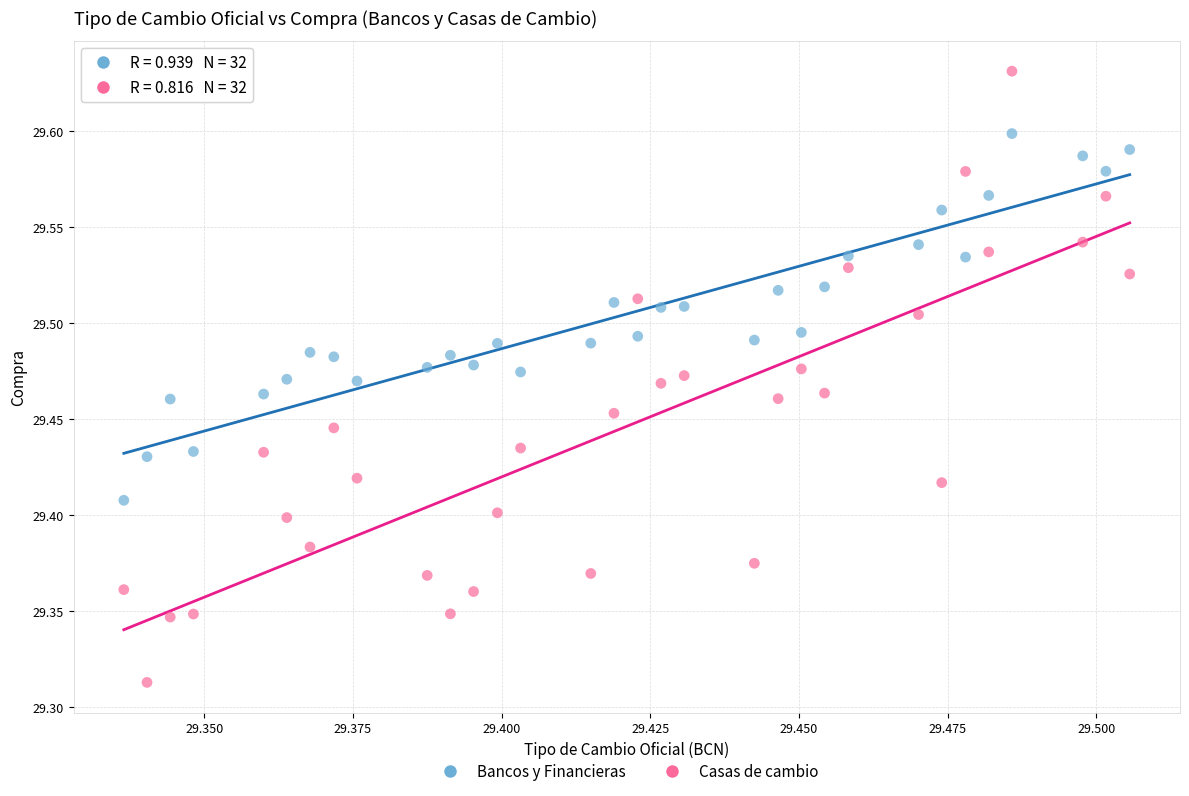

Which series contains the highest Y value?

Casas de cambio